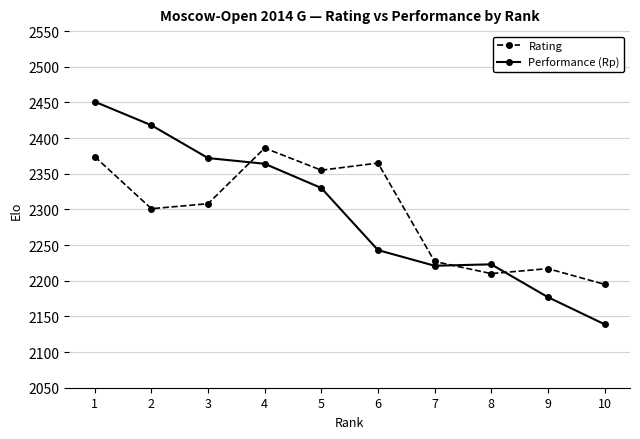

What is the difference between the Performance (Rp) values at 7 and 10?

82